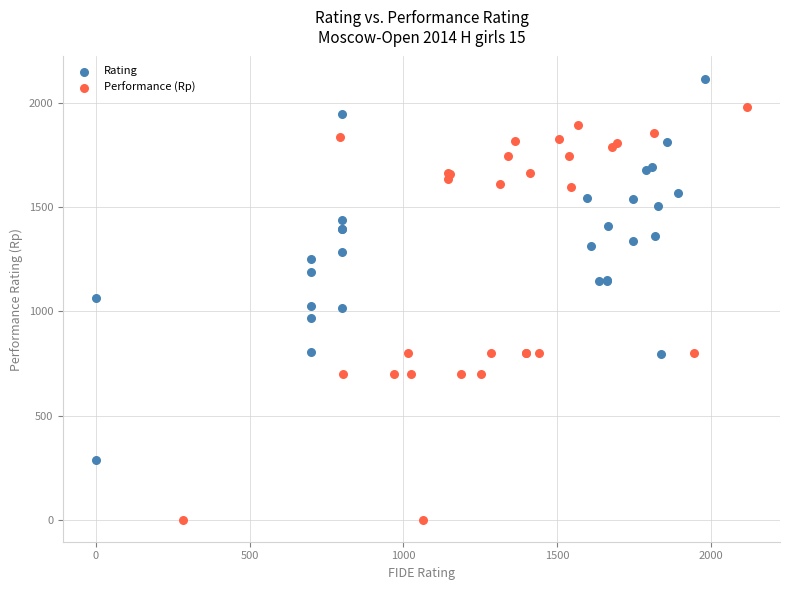

Which series contains the highest Y value?

Rating